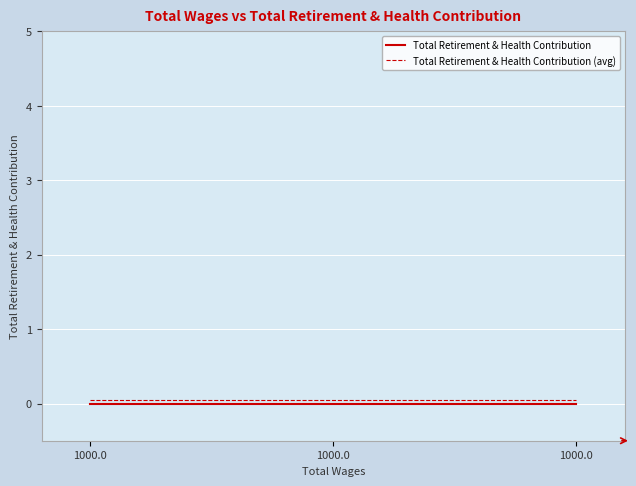

Does the chart display data point markers on the line(s)?

No